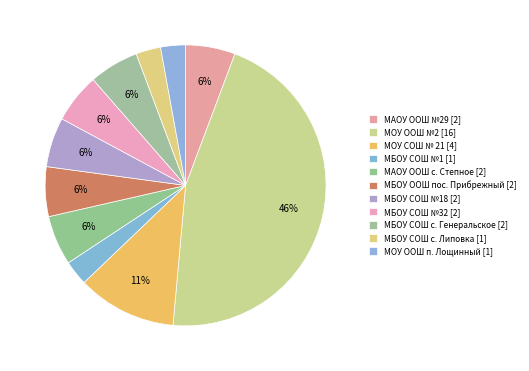

Count the number of slices in the pie.

11